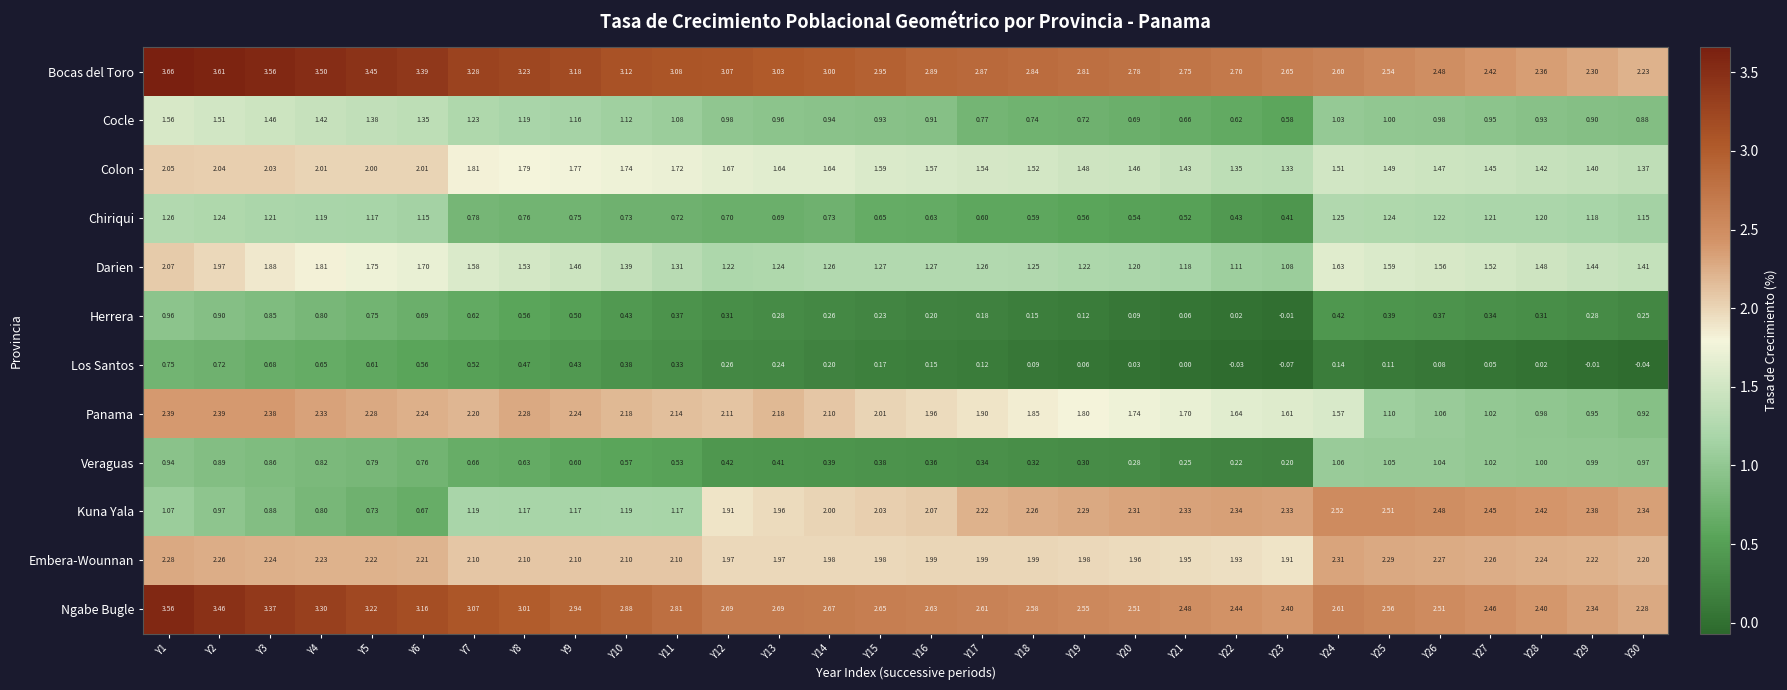

Between Y1 and Y13, which series saw the biggest shift?

Kuna Yala